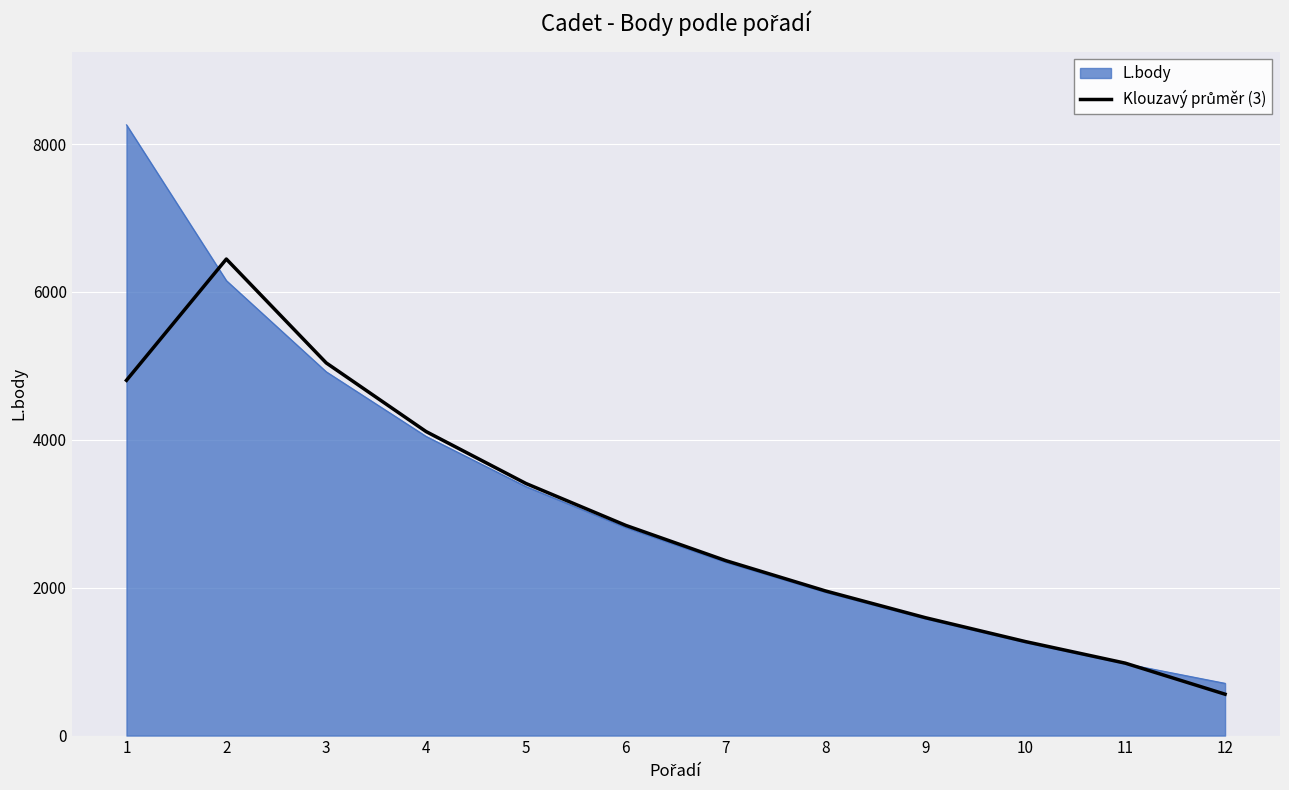

List the labels in order of L.body value, largest first.

1, 2, 3, 4, 5, 6, 7, 8, 9, 10, 11, 12